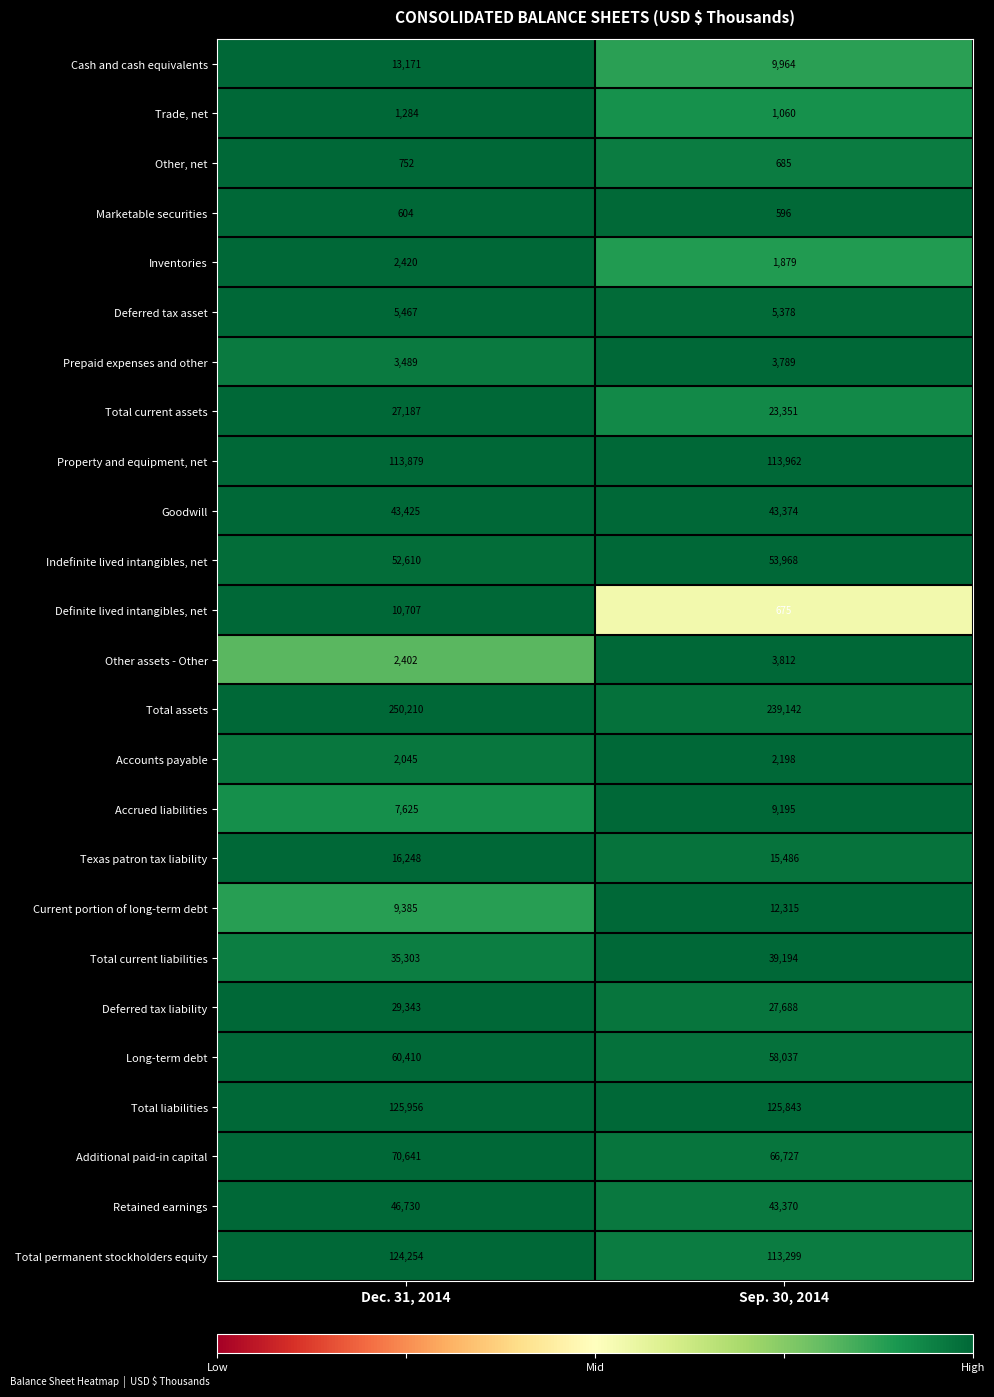

Rank the series by their maximum value, from highest to lowest.

Total assets, Total liabilities, Total permanent stockholders equity, Property and equipment, net, Additional paid-in capital, Long-term debt, Indefinite lived intangibles, net, Retained earnings, Goodwill, Total current liabilities, Deferred tax liability, Total current assets, Texas patron tax liability, Cash and cash equivalents, Current portion of long-term debt, Definite lived intangibles, net, Accrued liabilities, Deferred tax asset, Other assets - Other, Prepaid expenses and other, Inventories, Accounts payable, Trade, net, Other, net, Marketable securities